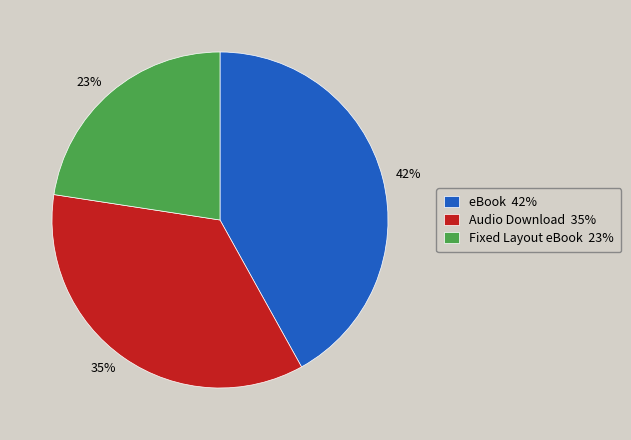

What is the ratio of the value at eBook to the value at Audio Download?

1.2